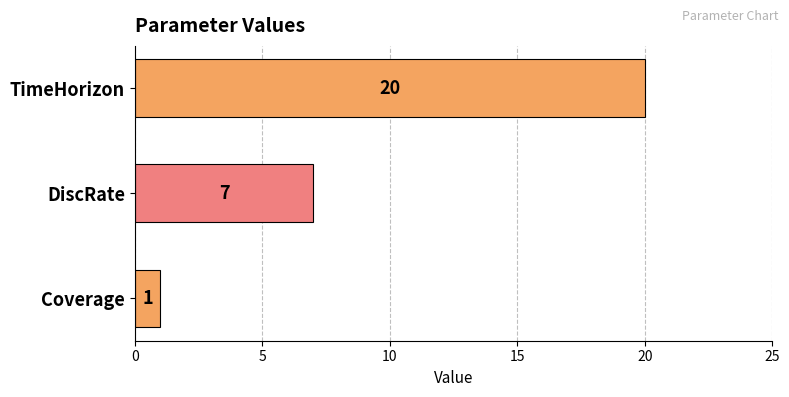

Is it true that the value at TimeHorizon is 30?

False